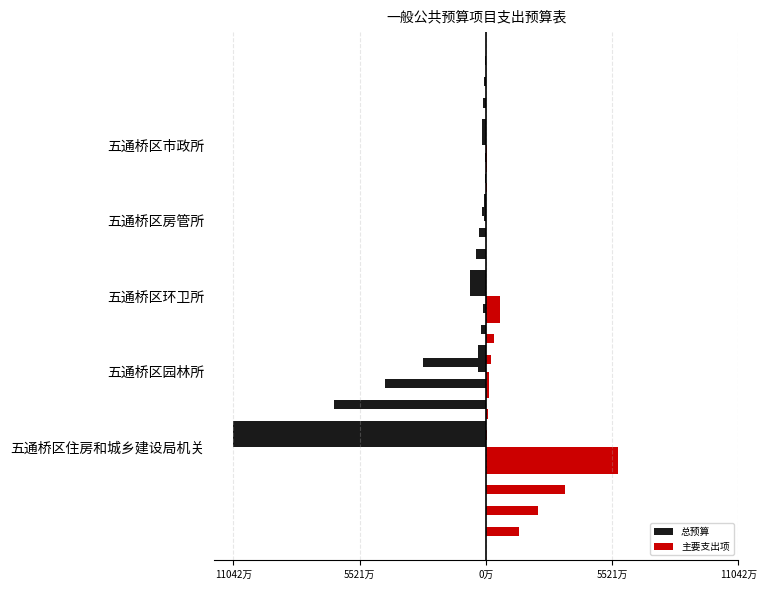

List the series in order of their overall mean, lowest first.

总预算, 主要支出项